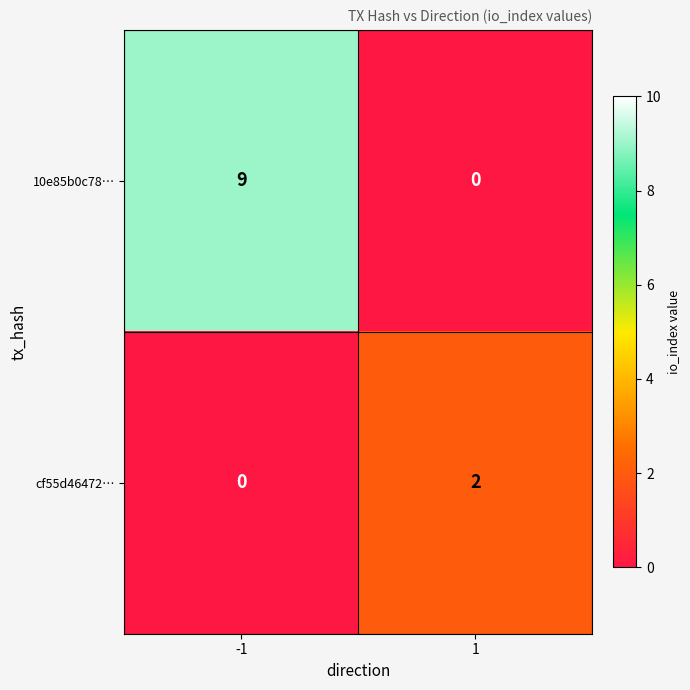

List the series in order of their overall mean, lowest first.

cf55d46472…, 10e85b0c78…